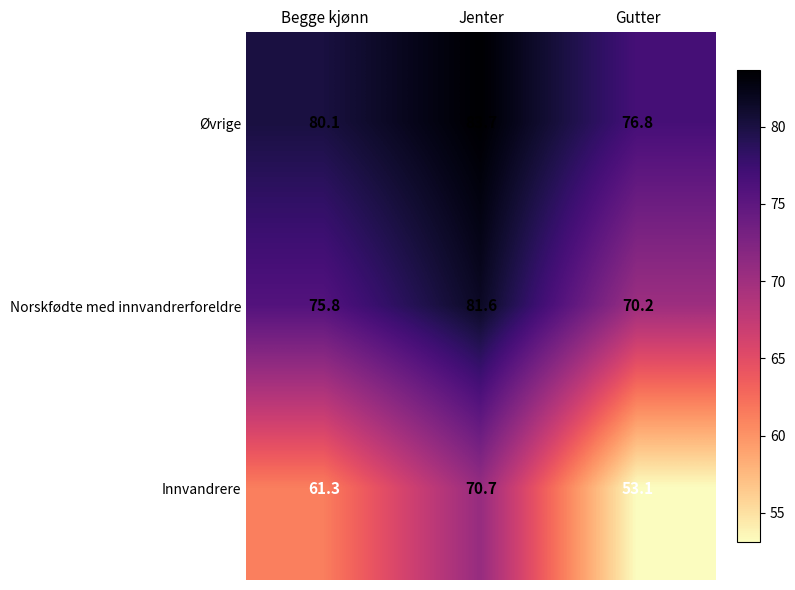

How many data points does each series have?

3